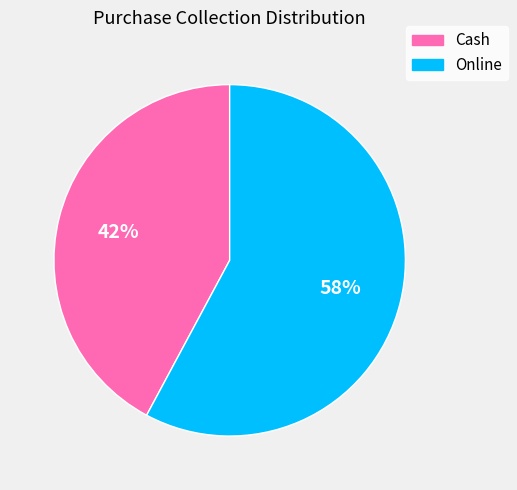

The Online slice represents 51% of the pie. True or false?

False